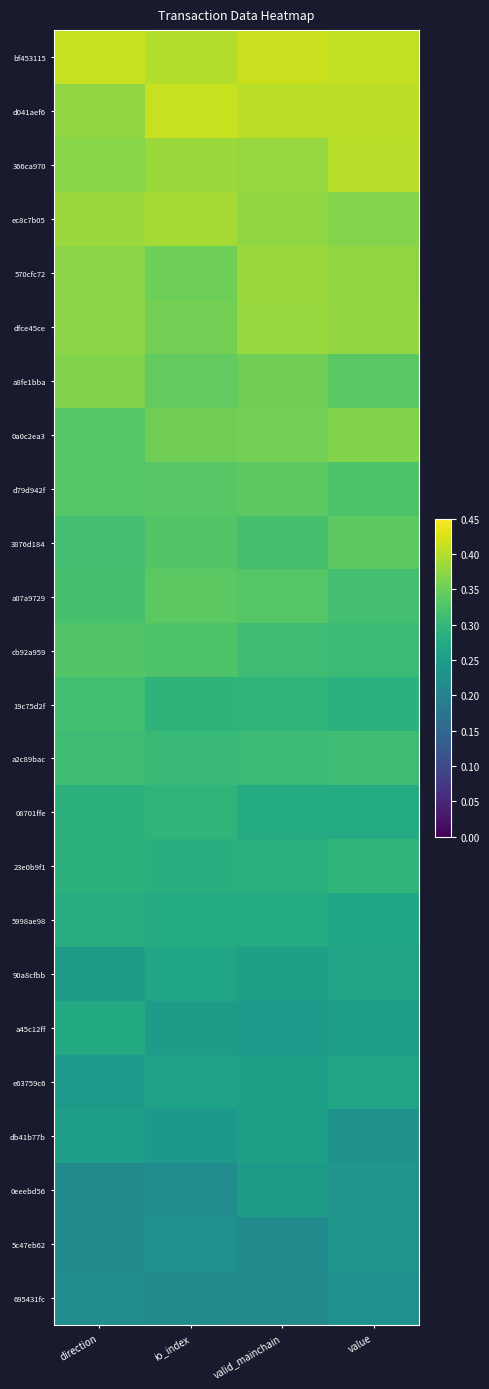

At which category is the sum across all series the highest?

valid_mainchain